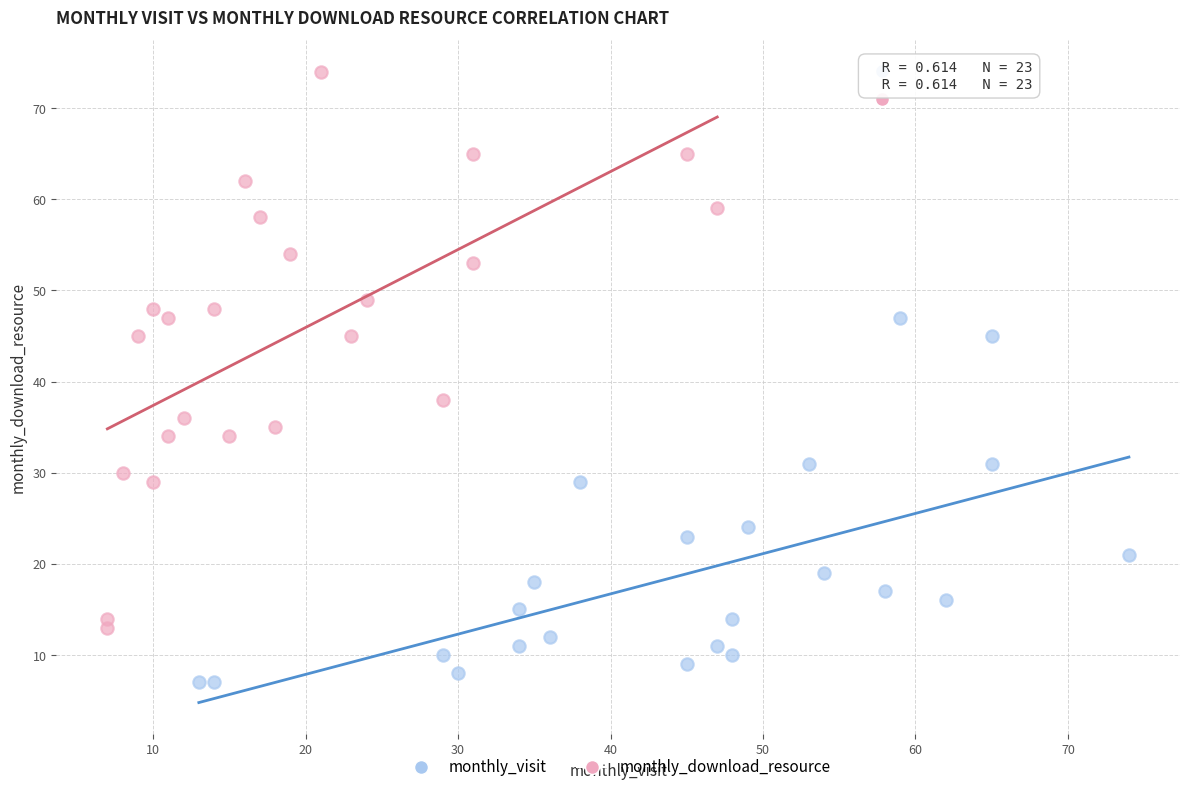

Which series has the largest Y range (max minus min)?

monthly_download_resource